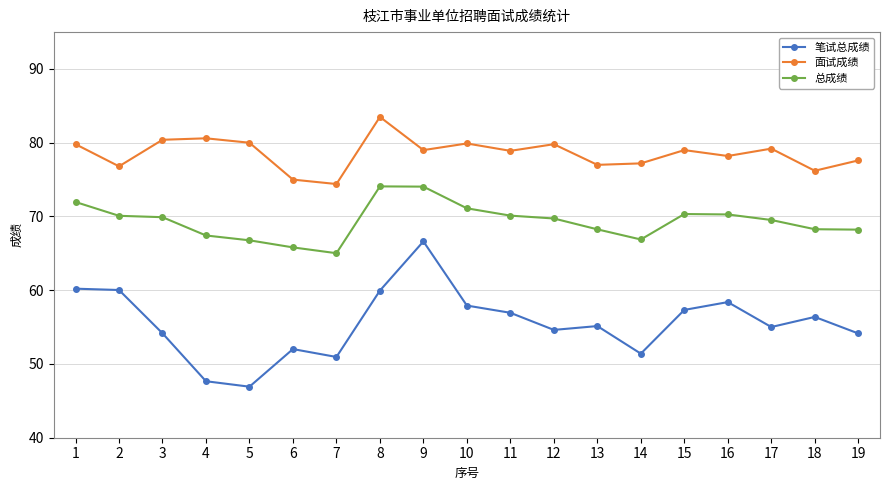

True or false: 面试成绩 and 总成绩 intersect in this chart.

False